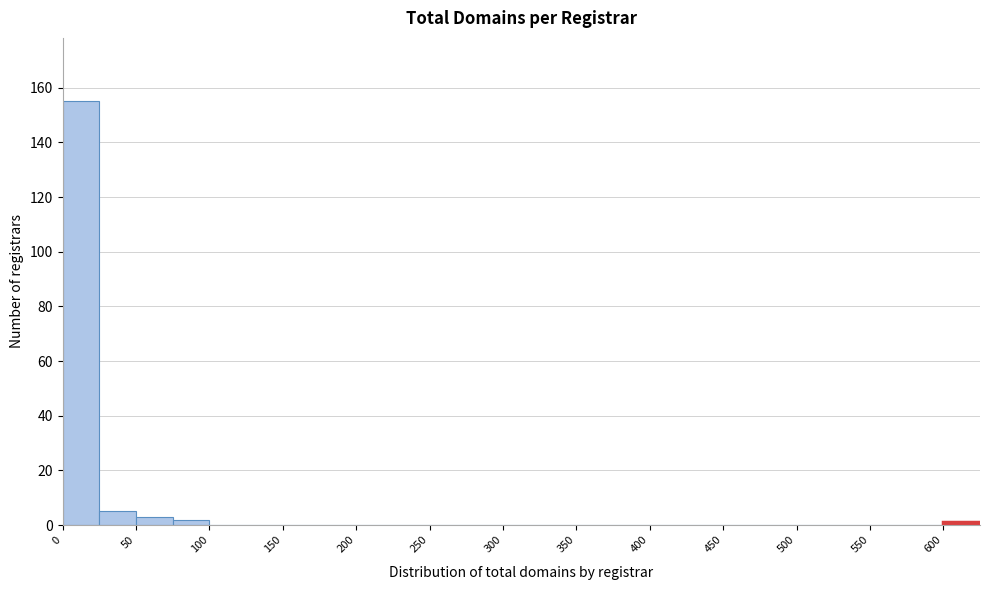

Reading left to right, list every bar in this chart as the range it spans on the x-axis followed by its height. The values are not printed on the chart, so give them approximately, as read against the axis.

0 to 25: 156
25 to 50: 6
50 to 75: 4
75 to 100: 2
100 to 125: 0
125 to 150: 0
150 to 175: 0
175 to 200: 0
200 to 225: 0
225 to 250: 0
250 to 275: 0
275 to 300: 0
300 to 325: 0
325 to 350: 0
350 to 375: 0
375 to 400: 0
400 to 425: 0
425 to 450: 0
450 to 475: 0
475 to 500: 0
500 to 525: 0
525 to 550: 0
550 to 575: 0
575 to 600: 0
600 to 625: under 2